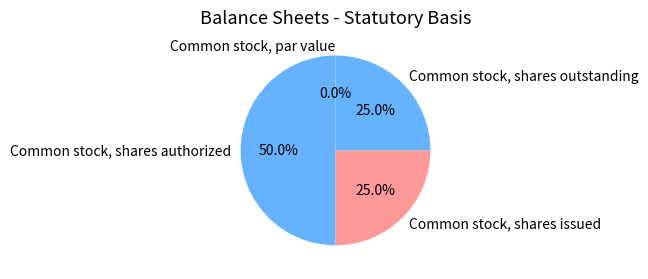

What percentage do Common stock, shares authorized and Common stock, shares issued together represent?

75.0%